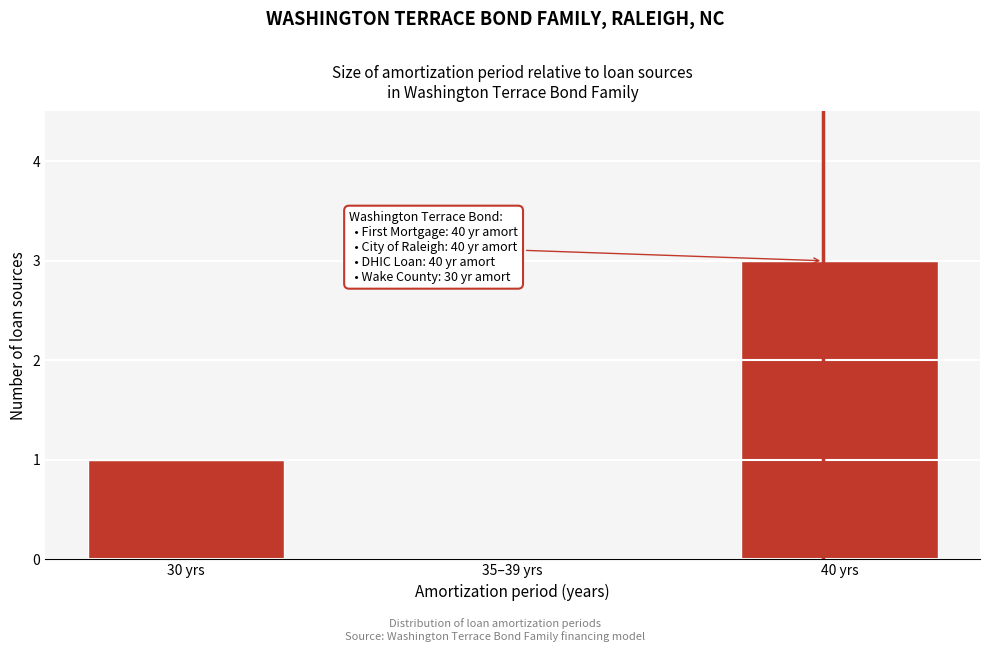

Reading left to right, extract all data points from this chart.

30 yrs=1	35–39 yrs=0	40 yrs=3